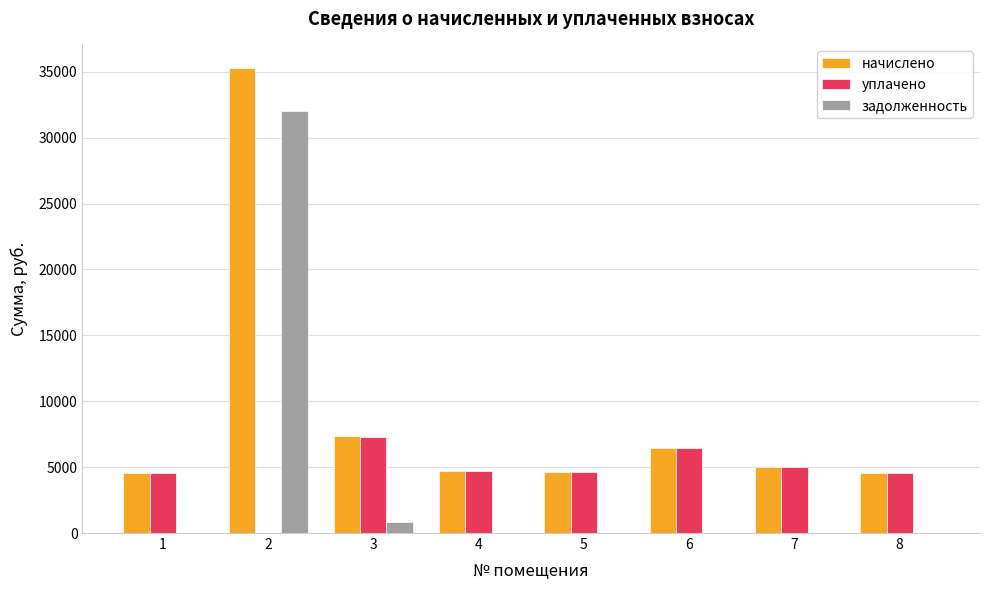

What is the total value across all series at 4?

9423.4